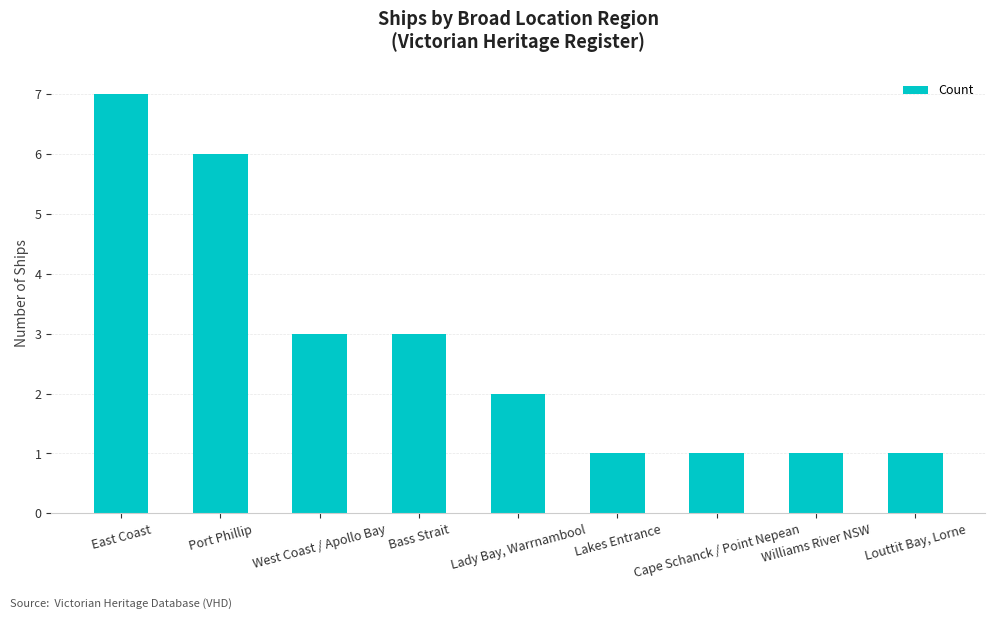

Reading left to right, what are all the values shown in this chart?

7	6	3	3	2	1	1	1	1